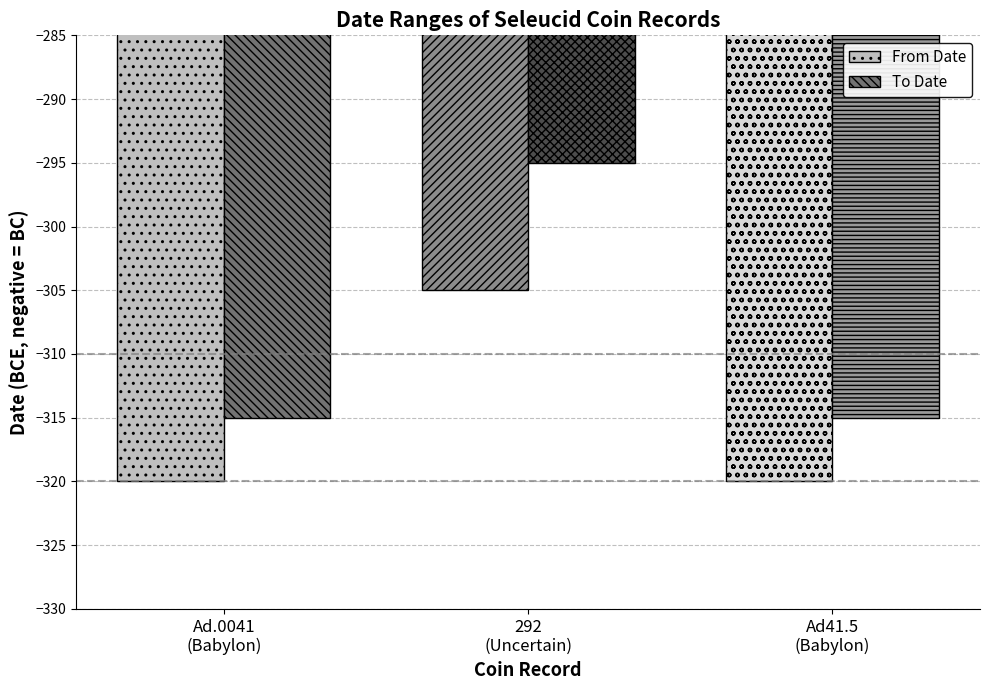

At which label does To Date reach its peak?

292
(Uncertain)